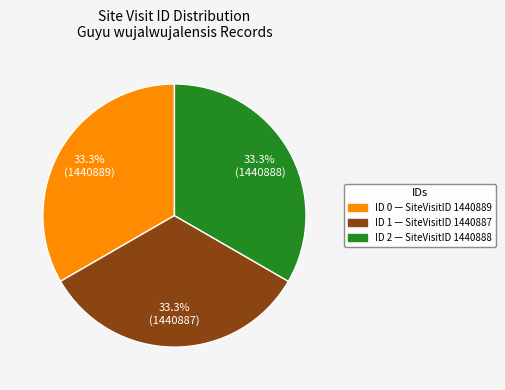

Is there a majority slice in this chart?

No